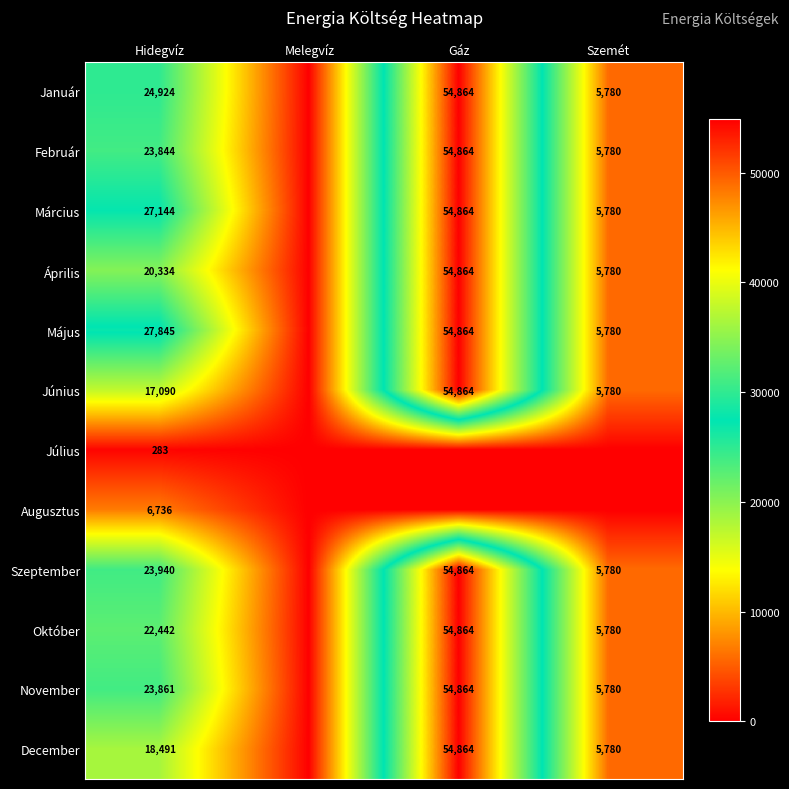

What is the difference between the Április values at Szemét and Gáz?

49084